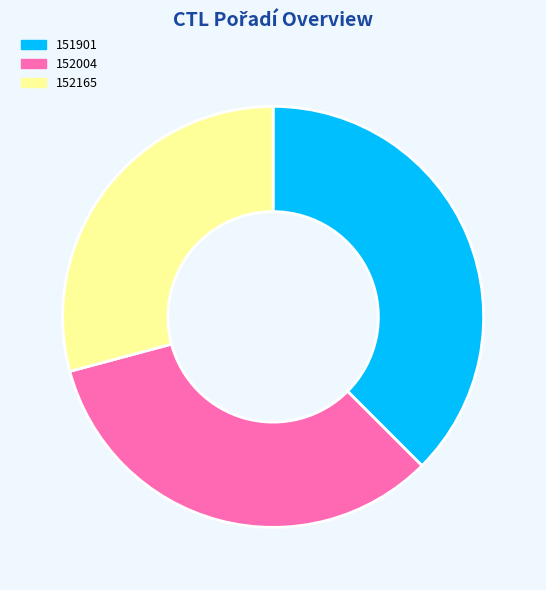

Does 151901 represent more than half of the total?

No